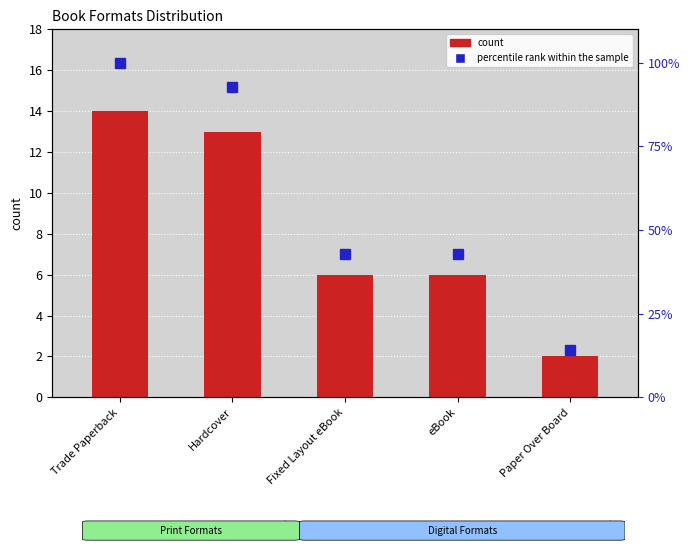

What is the difference between the second highest and second lowest values in the percentile rank within the sample series?

50.0